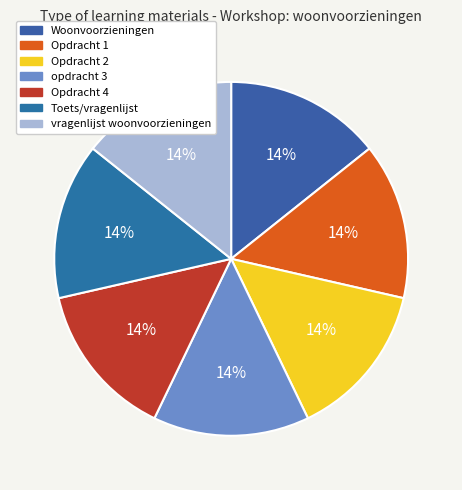

What percentage is the opdracht 3 slice, to the nearest percent?

14%